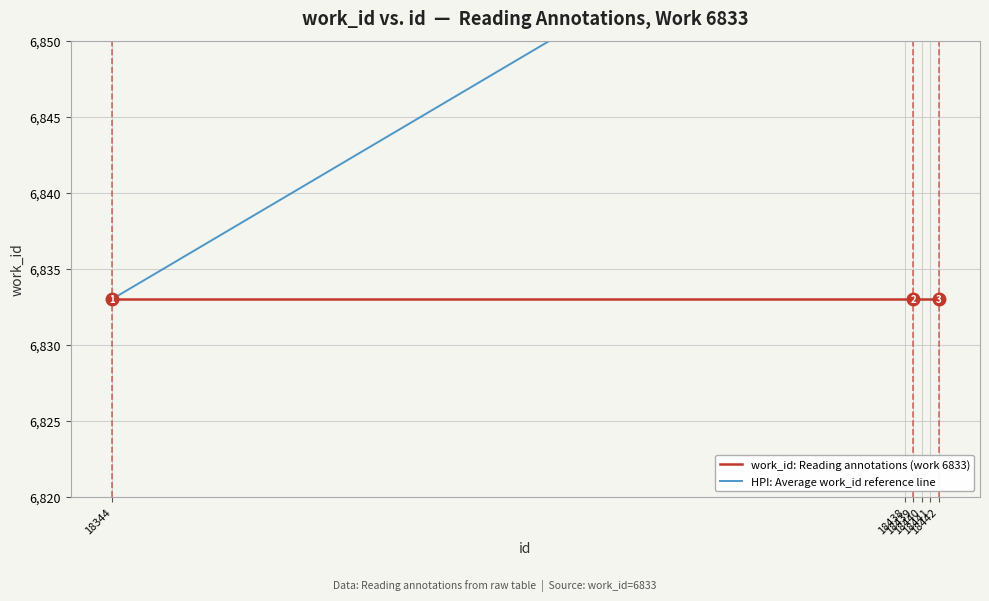

What is the smallest value displayed?

6833.0